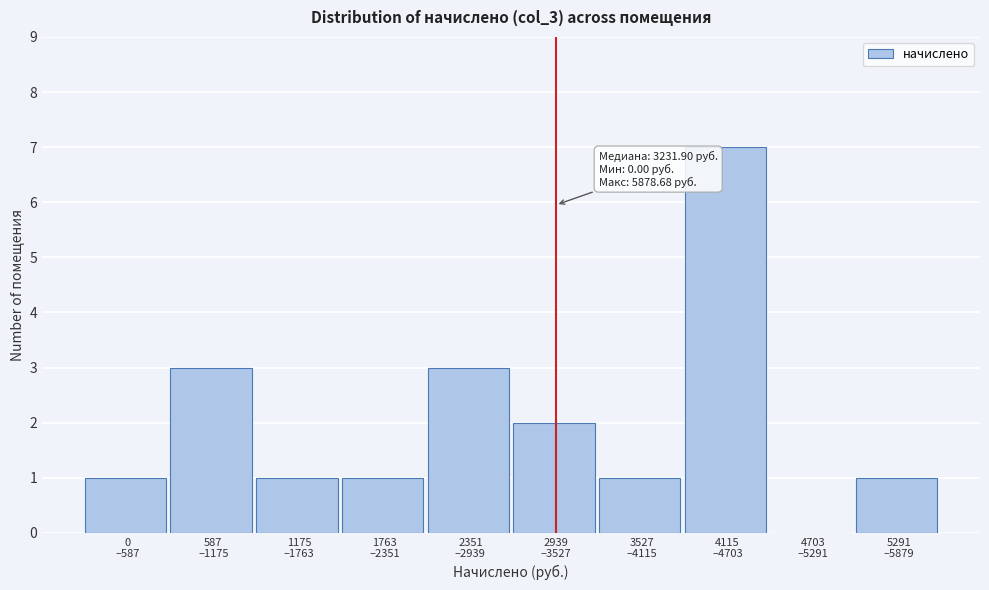

What is the sum of all values?

20